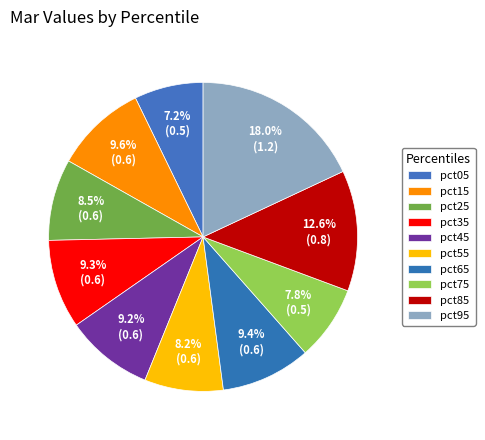

Count the number of slices in the pie.

10